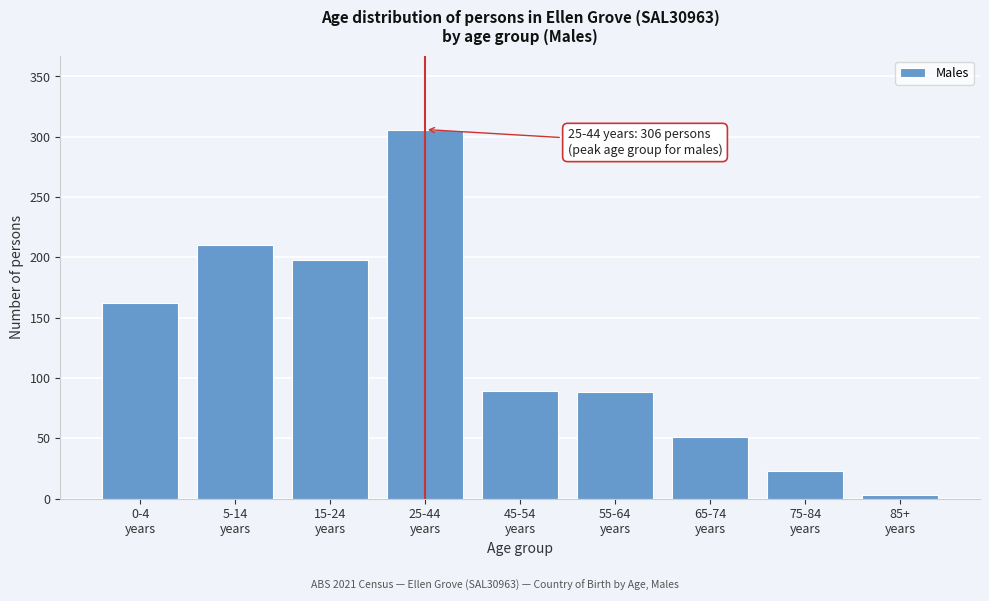

What is the greatest value displayed?

306